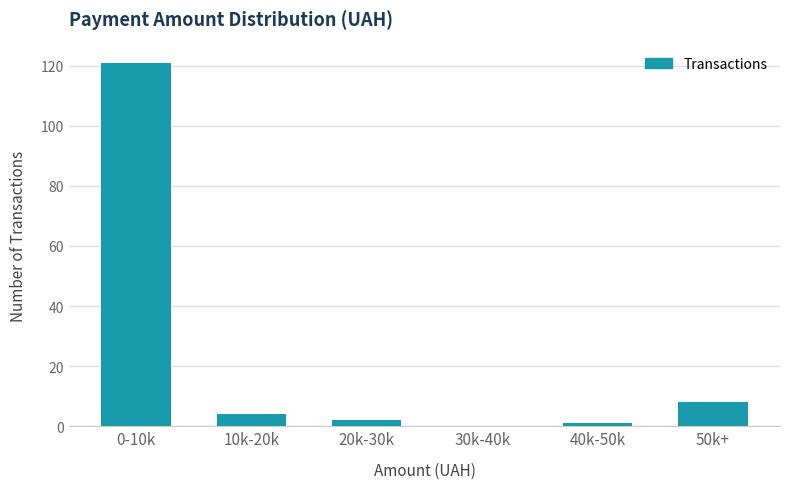

Reading right to left, list all the values displayed in this chart.

50k+=8	40k-50k=1	30k-40k=0	20k-30k=2	10k-20k=4	0-10k=121